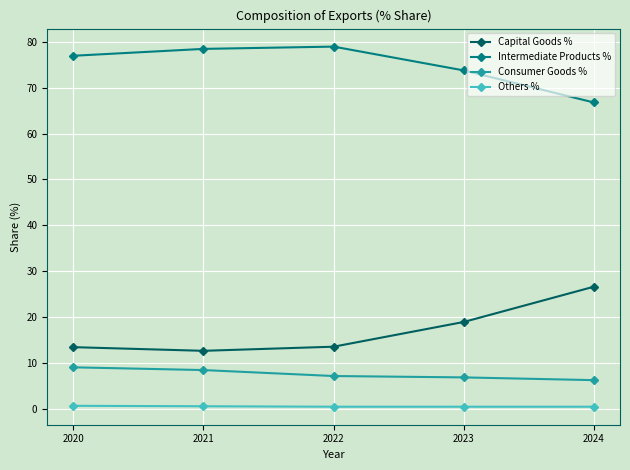

What are all the series names shown in the legend?

Capital Goods %, Intermediate Products %, Consumer Goods %, Others %